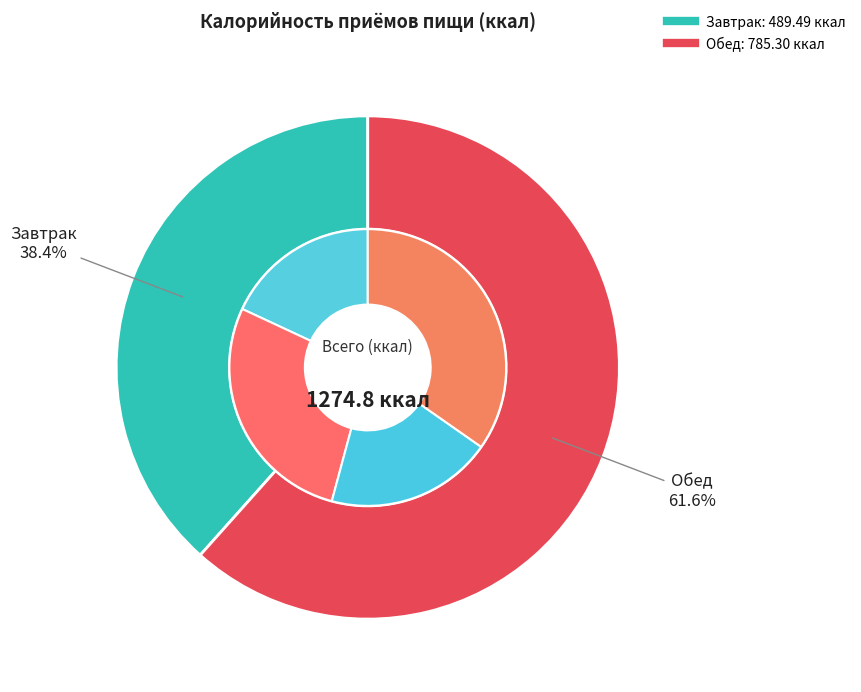

Which slice represents more than half of the pie?

Обед